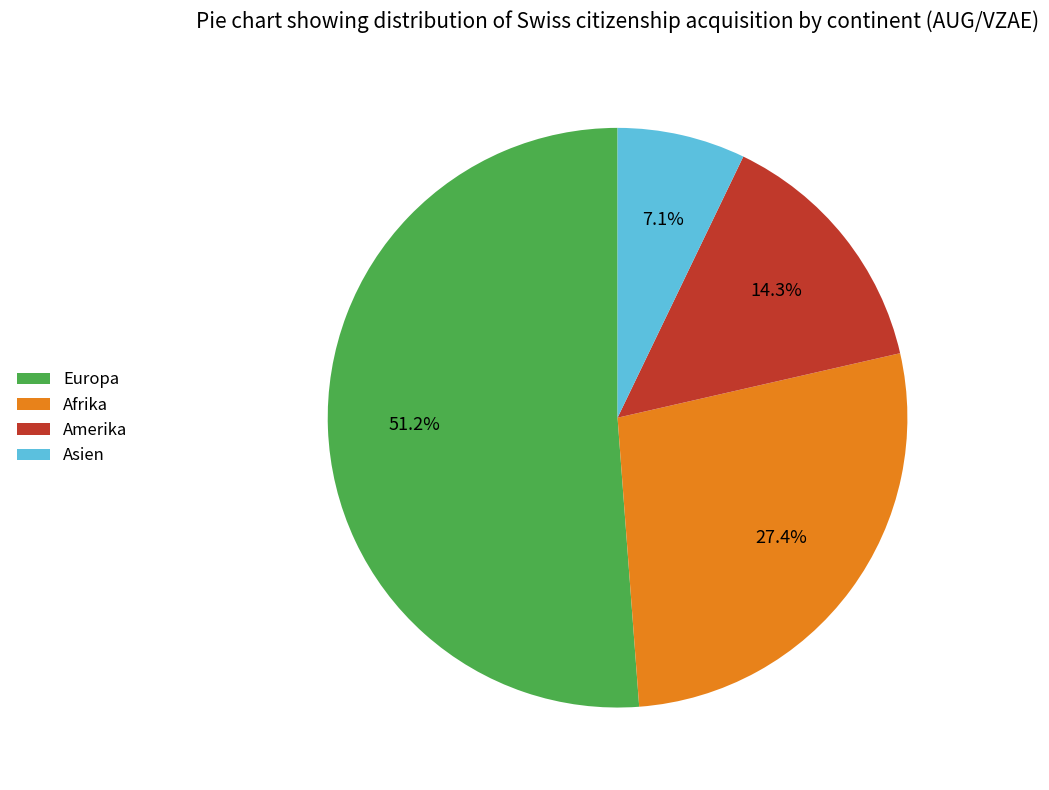

To the nearest percent, what is the difference between the Europa and Afrika slice percentages?

24%